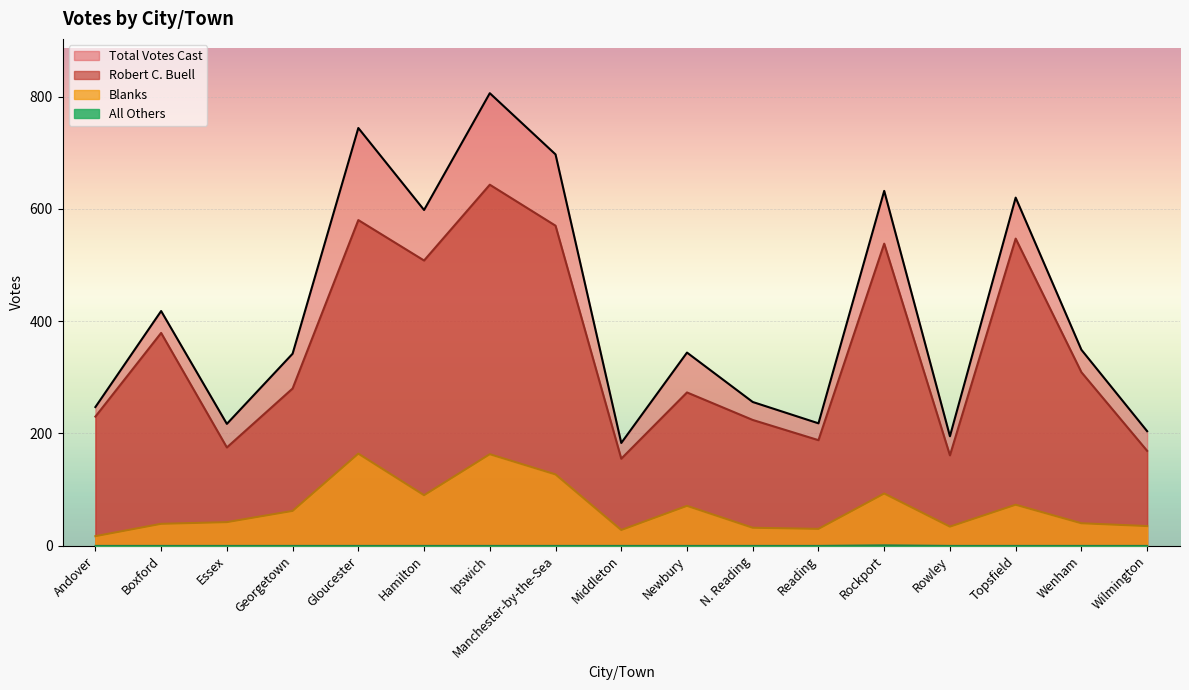

Is it true that All Others equals 1 at Rockport?

True